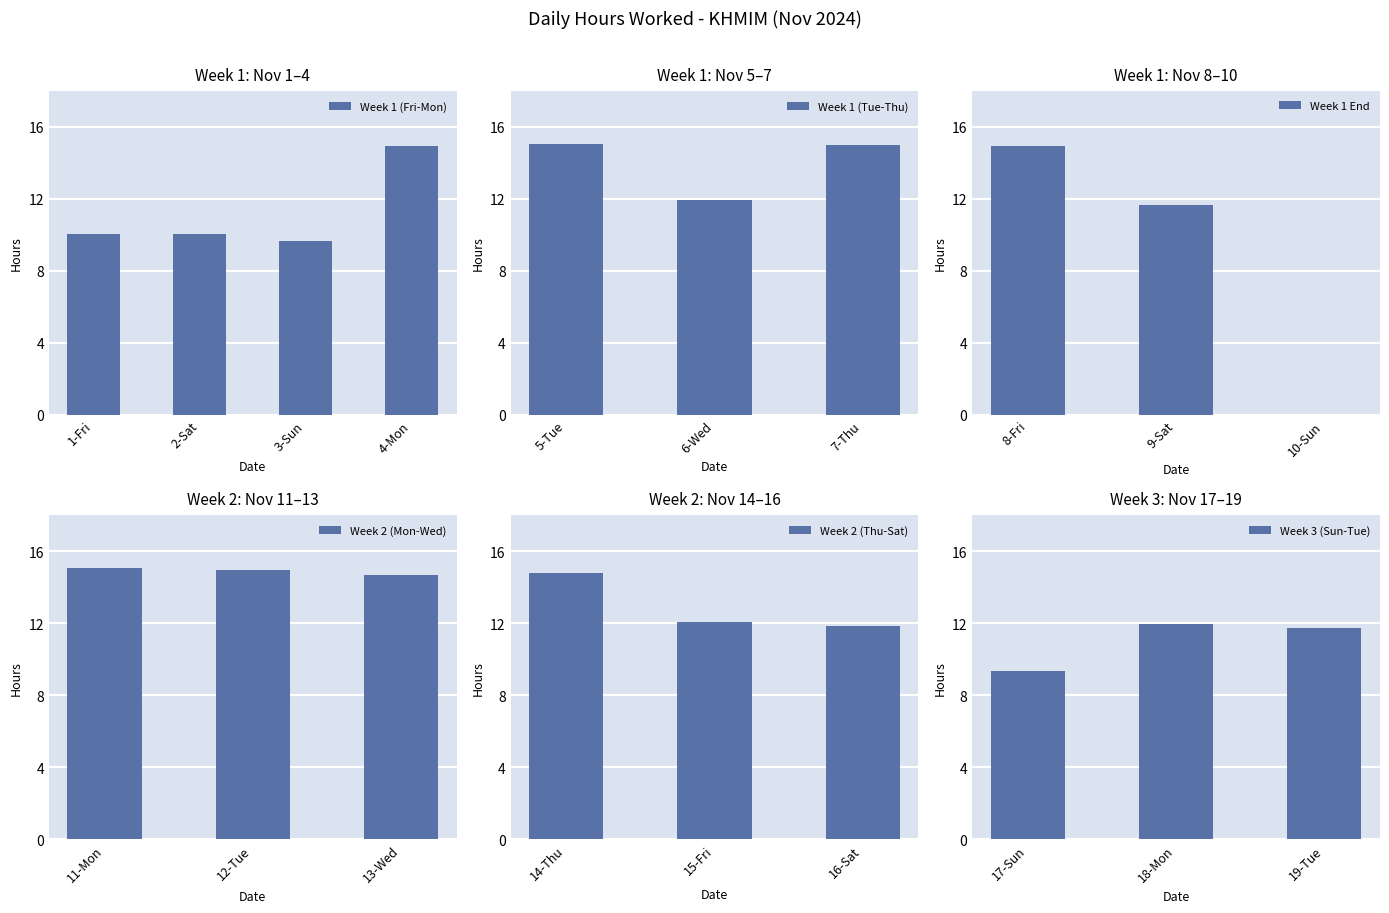

Between 3-Sun and 6-Wed, which is larger?

6-Wed